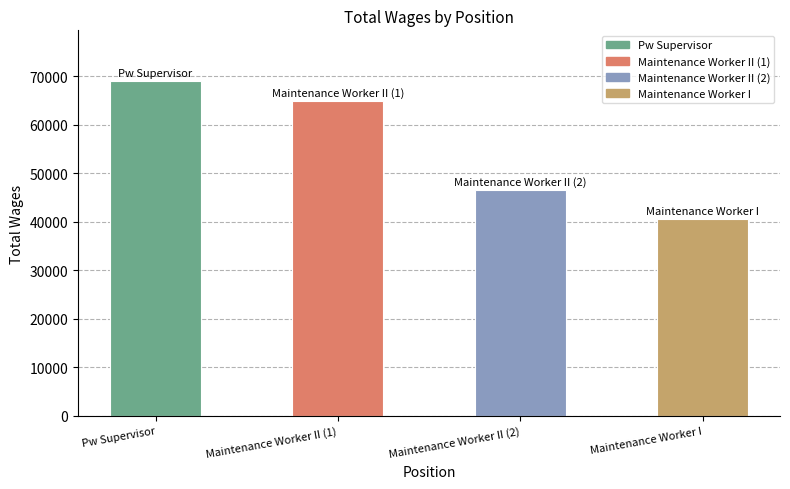

Rank the categories by value from lowest to highest.

Maintenance Worker I, Maintenance Worker II (2), Maintenance Worker II (1), Pw Supervisor